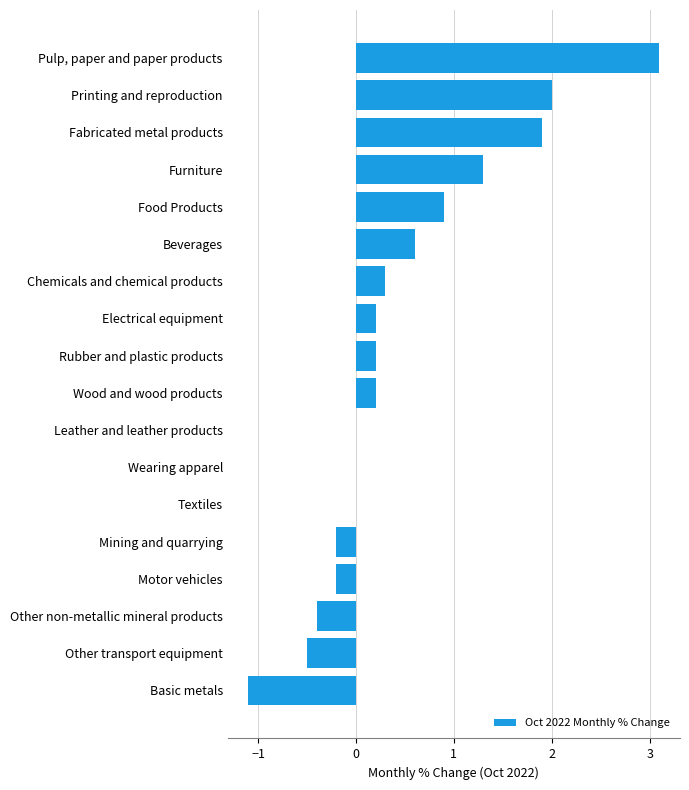

Which label corresponds to the largest value in the chart?

Pulp, paper and paper products